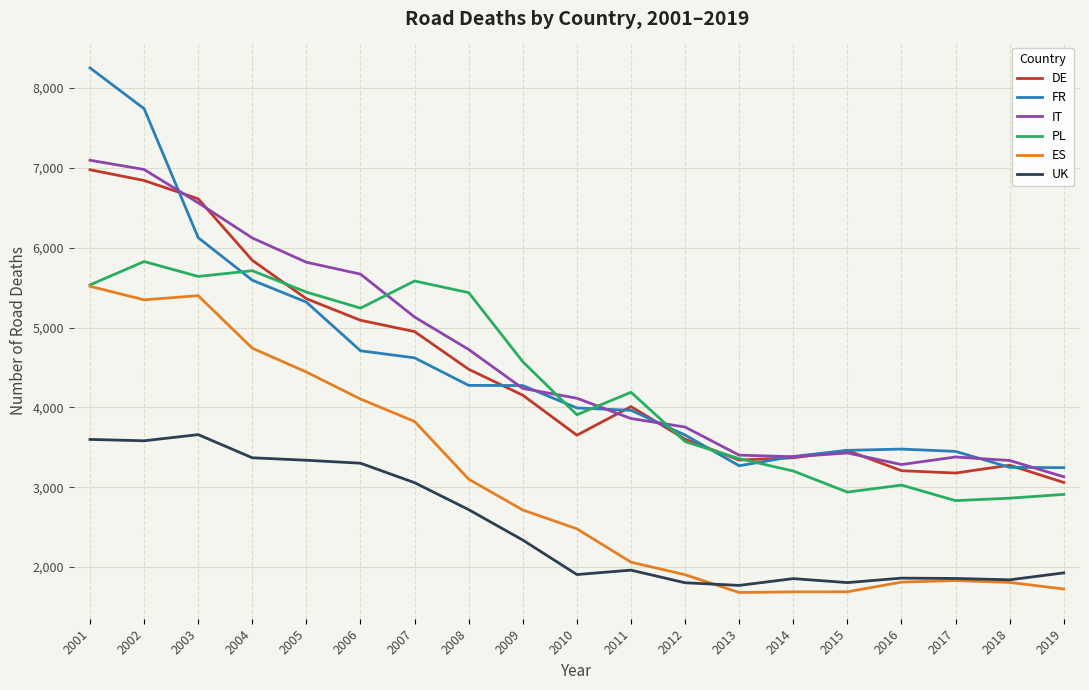

True or false: PL and UK cross at least once.

False